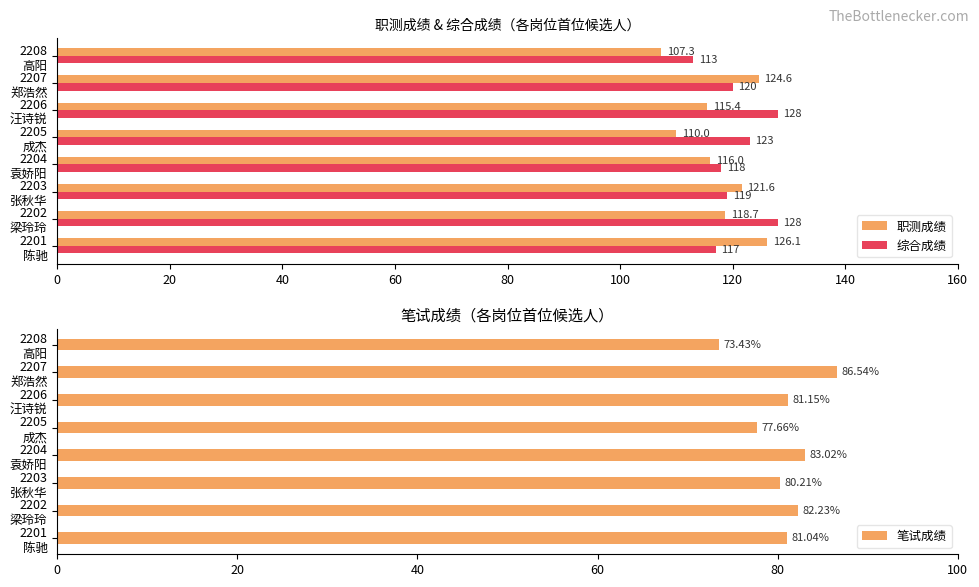

What is the difference between the maximum and minimum values in the 综合成绩 series?

15.0